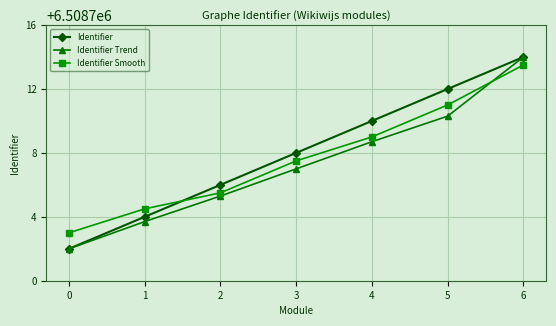

Reading right to left, extract all data points from this chart.

Identifier: 6508714.0	6508712.0	6508710.0	6508708.0	6508706.0	6508704.0	6508702.0
Identifier Trend: 6508714.0	6508710.3	6508708.7	6508707.0	6508705.3	6508703.7	6508702.0
Identifier Smooth: 6508713.5	6508711.0	6508709.0	6508707.5	6508705.5	6508704.5	6508703.0